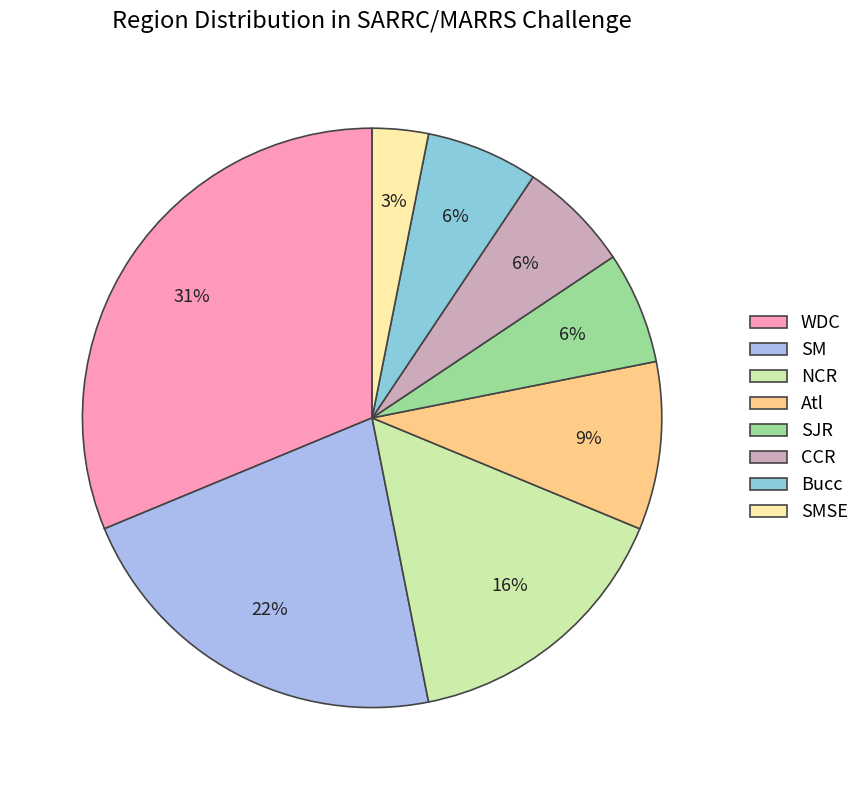

To the nearest percent, what percentage of the pie is CCR?

6%